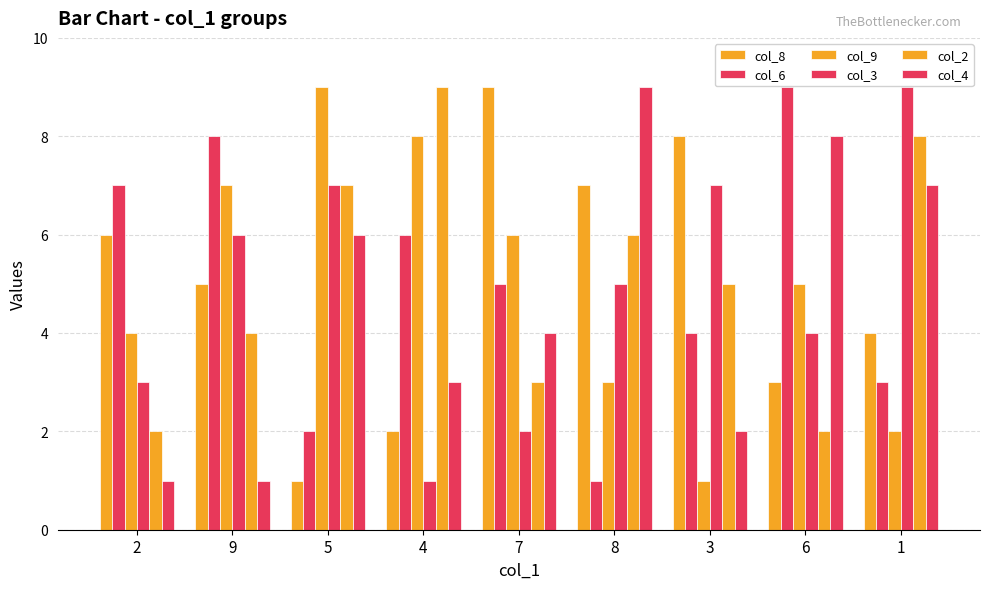

Where is col_6 nearest to the value 5?

7